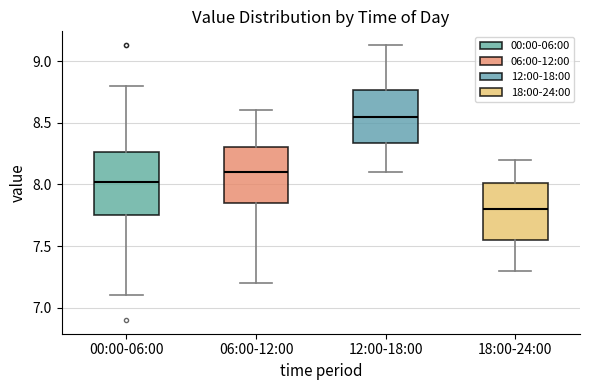

Which box's median line is the highest?

12:00-18:00